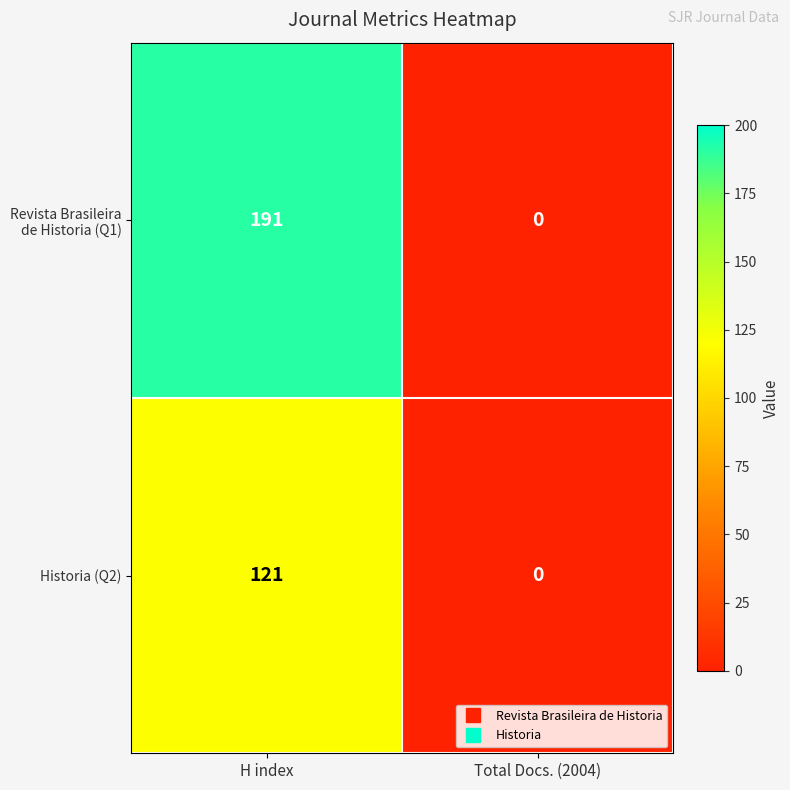

Is it true that Historia (Q2) equals 121 at H index?

True